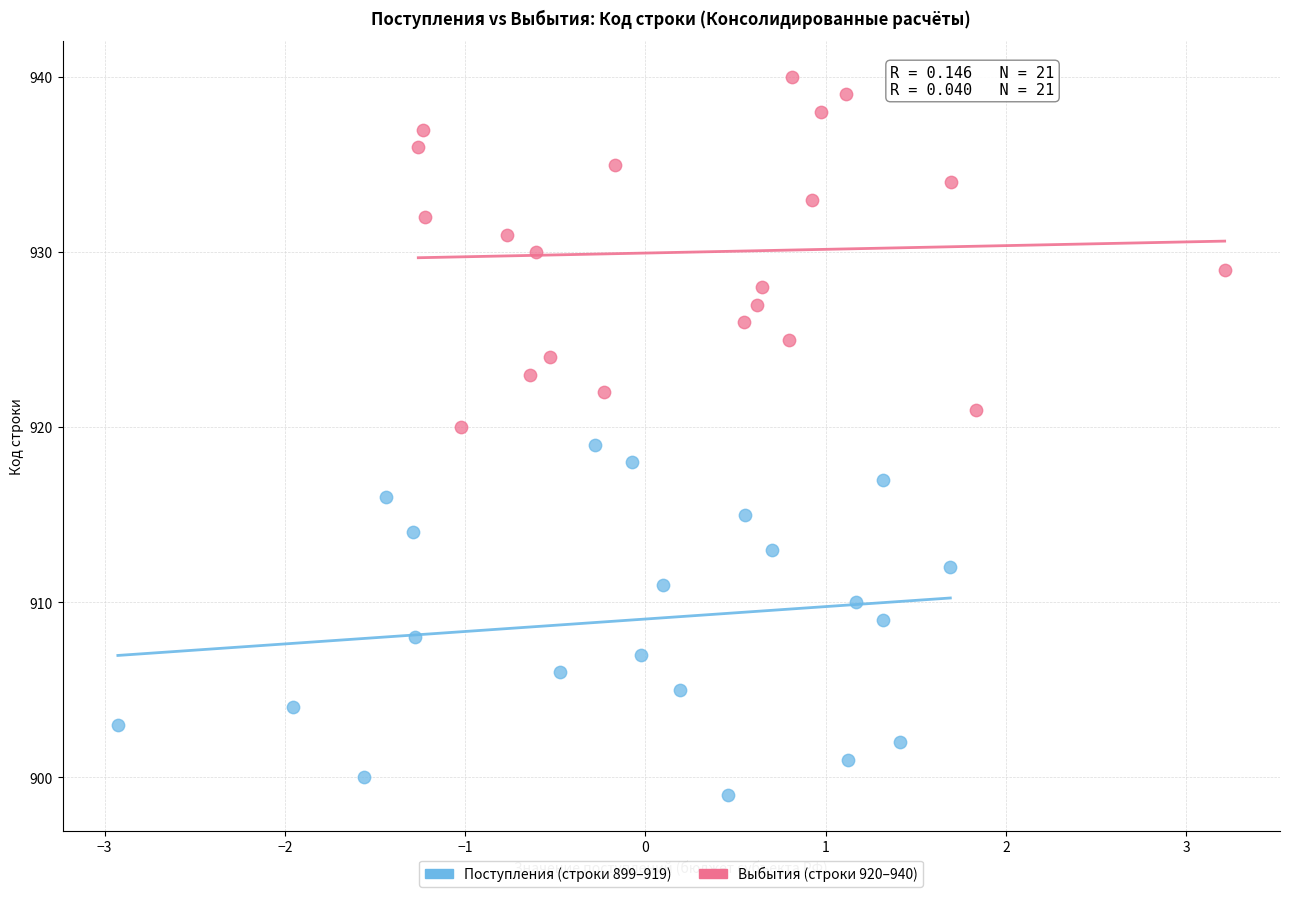

Which series contains the lowest Y value?

Поступления (строки 899–919)